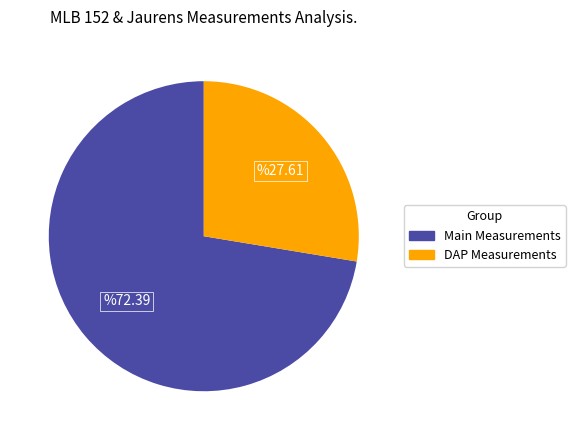

What is the smallest slice in the pie chart?

DAP Measurements